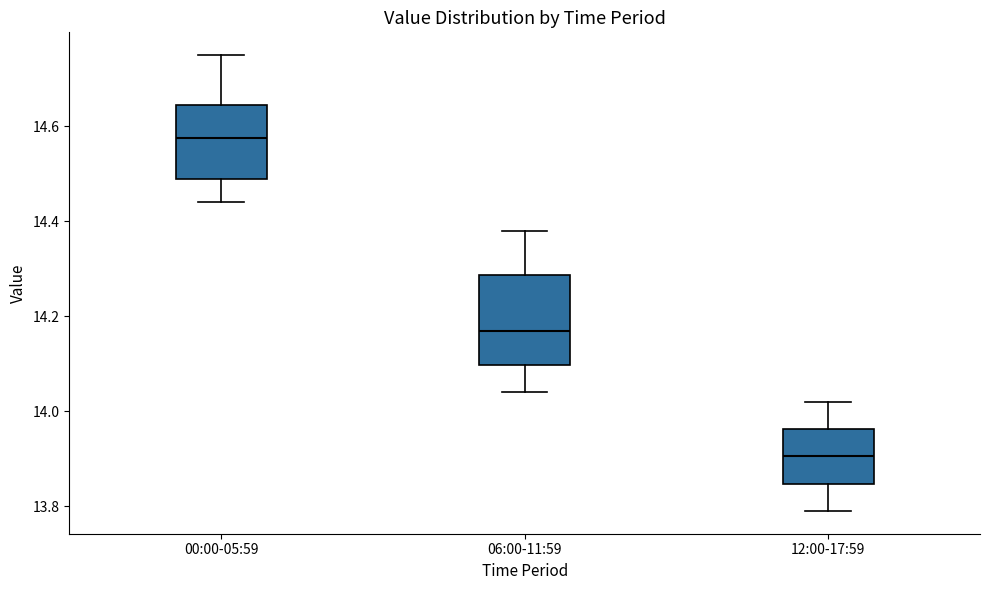

Which box's median line is the highest?

00:00-05:59